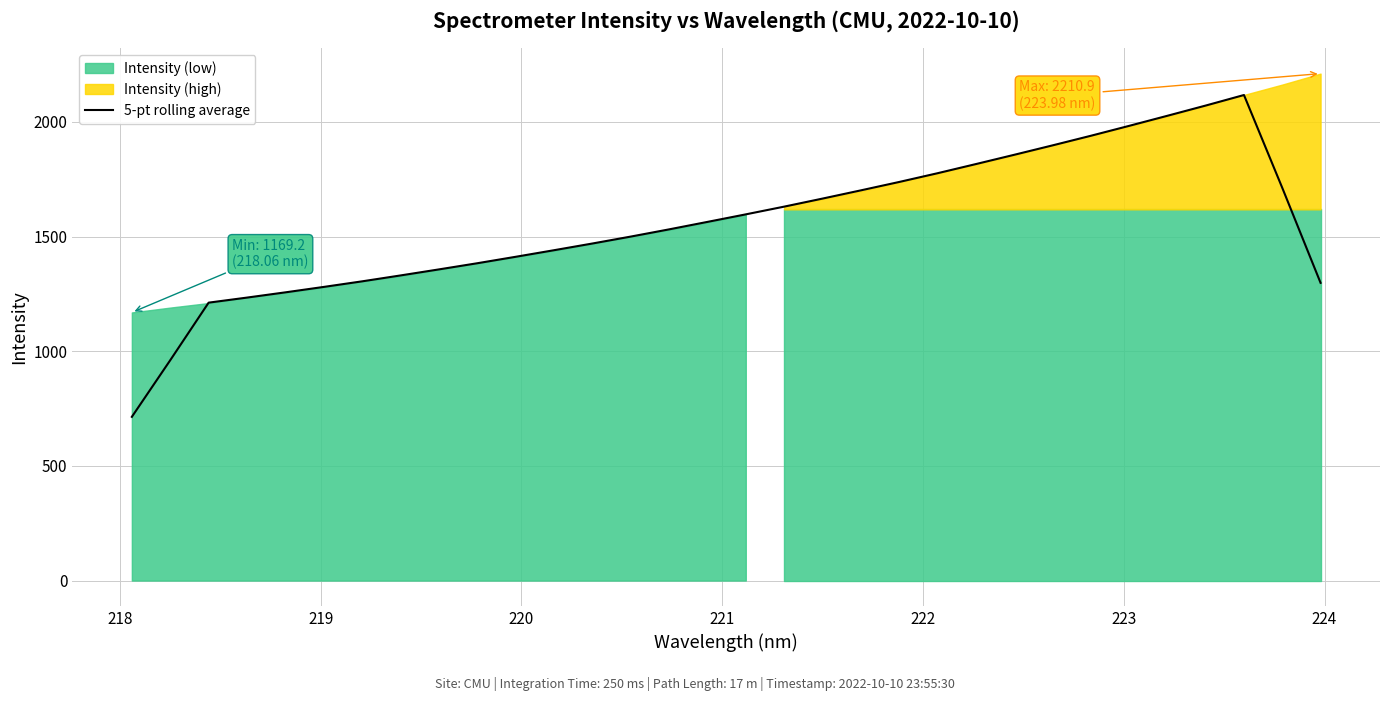

What is the lowest value of the 5-pt rolling average series?

714.0